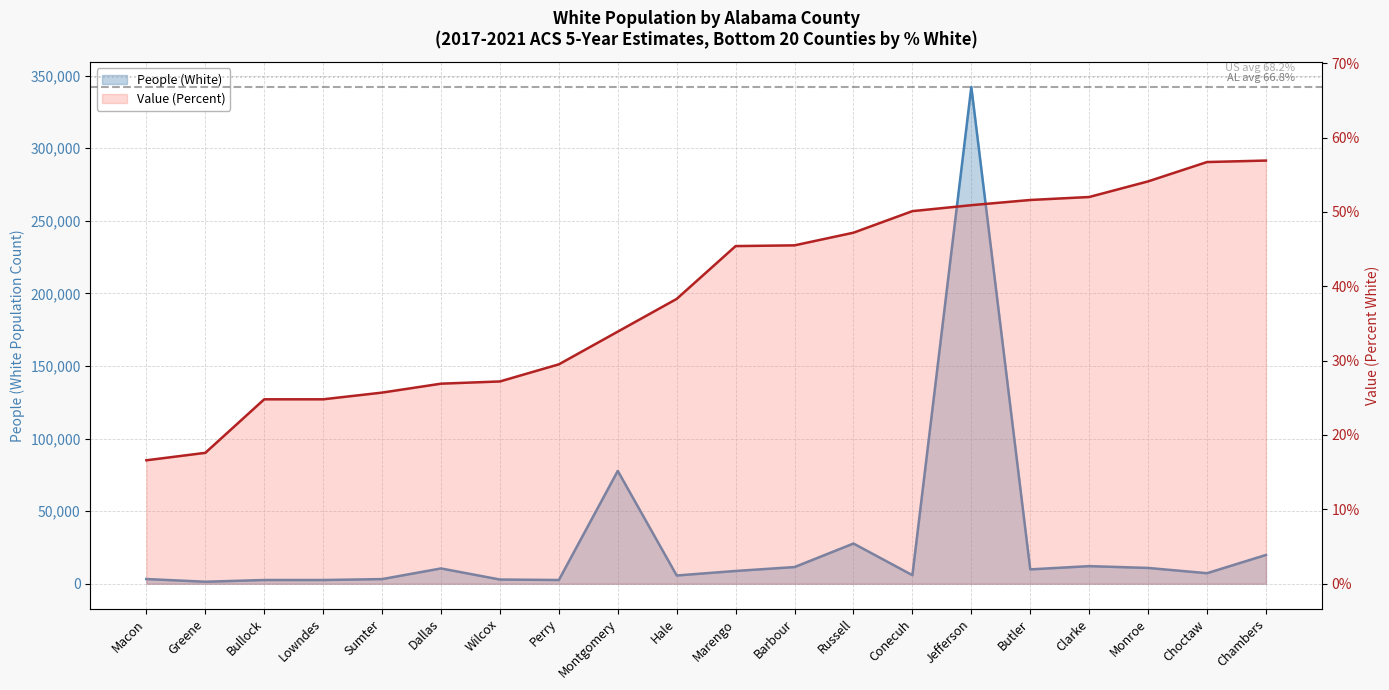

True or false: Value (Percent) and People (White) cross at least once.

False